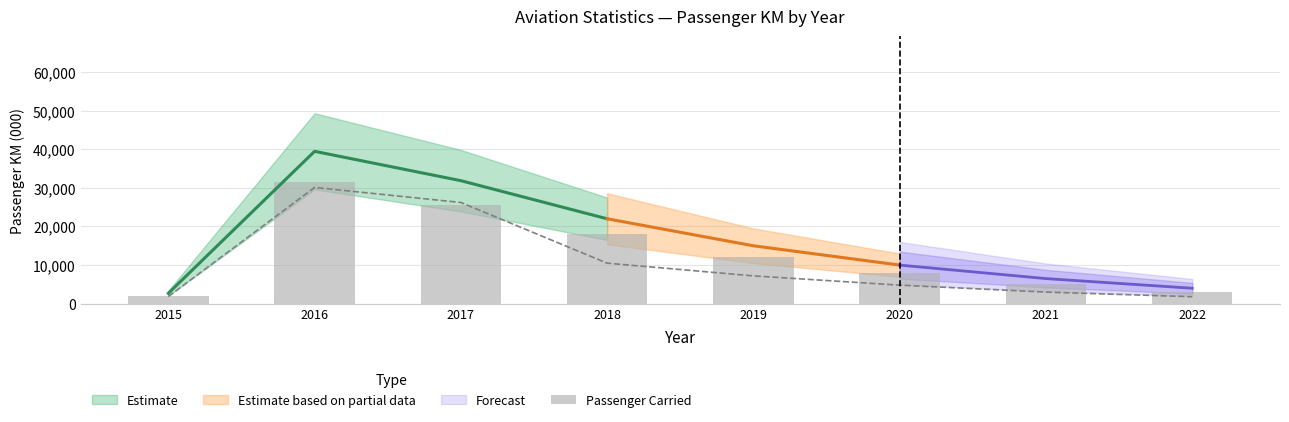

Is it true that the value at 2016 is 31512?

True